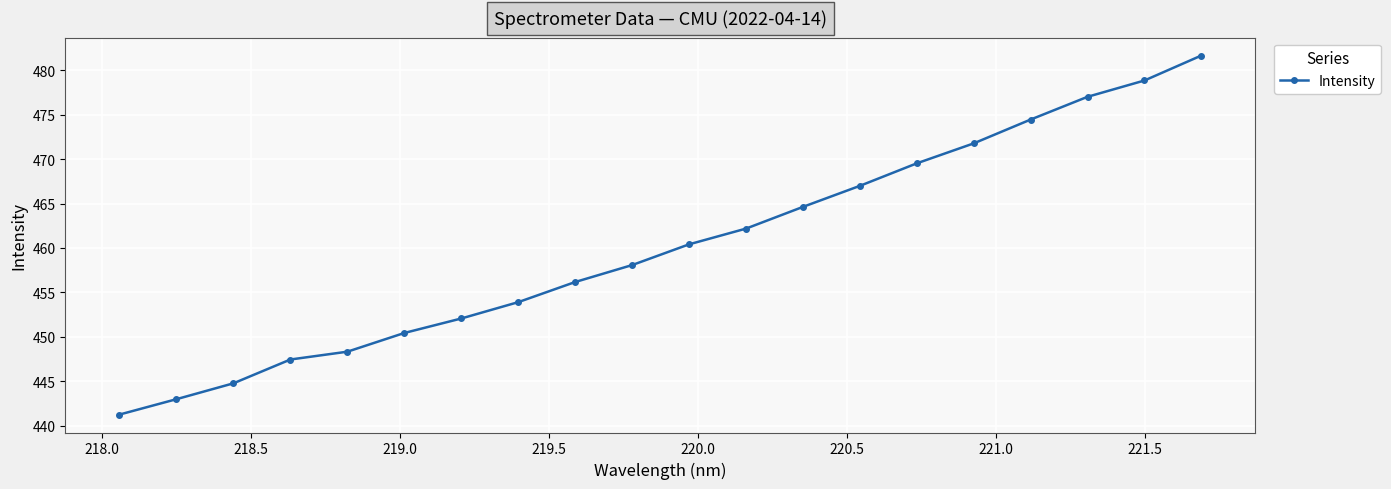

What is the average value?

460.1